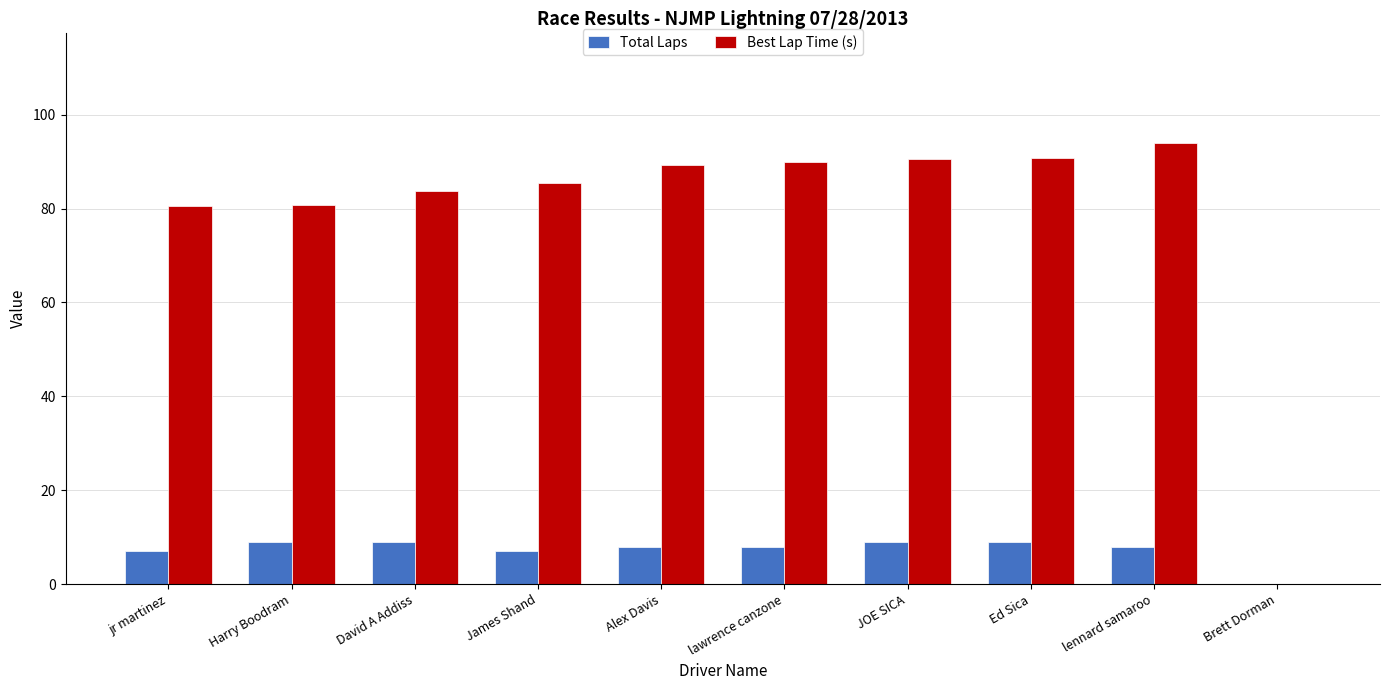

Count the Total Laps values in the range 7 to 9.

9